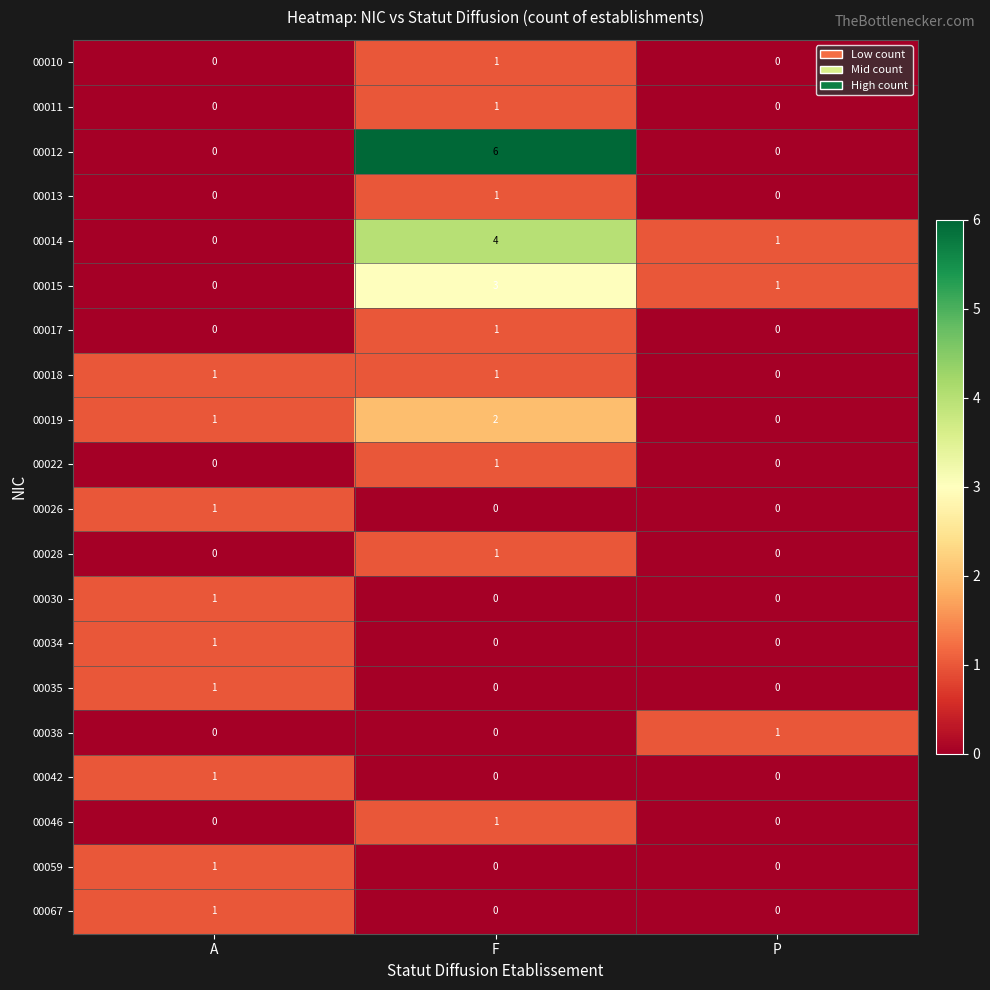

True or false: 00015 has a value of 0 at A.

True